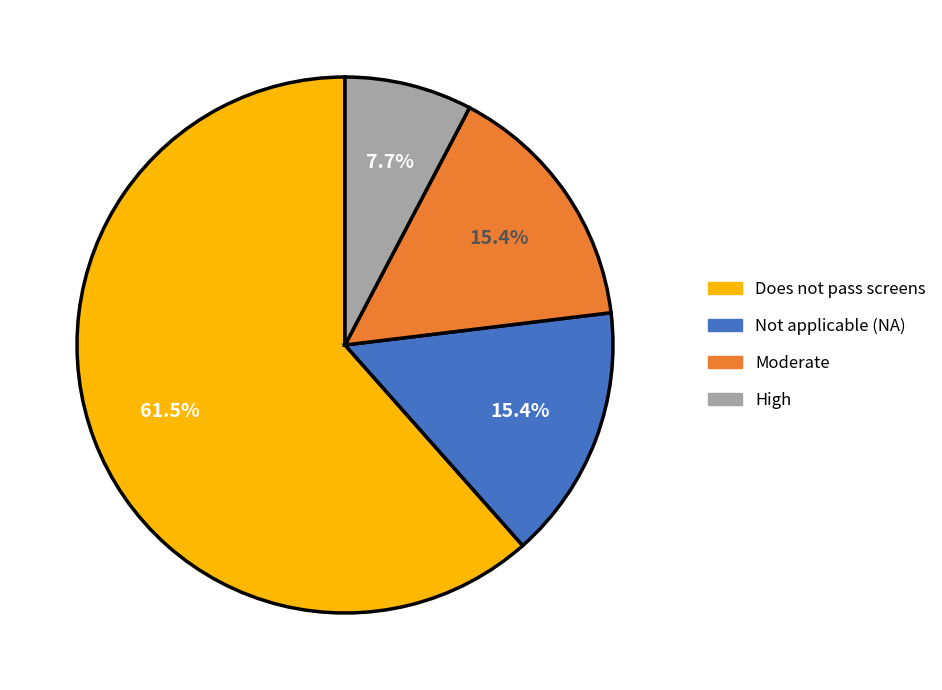

Is there a majority slice in this chart?

Yes